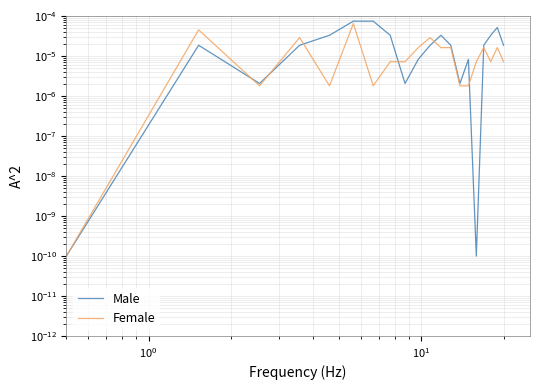

How many lines are shown in the chart?

2